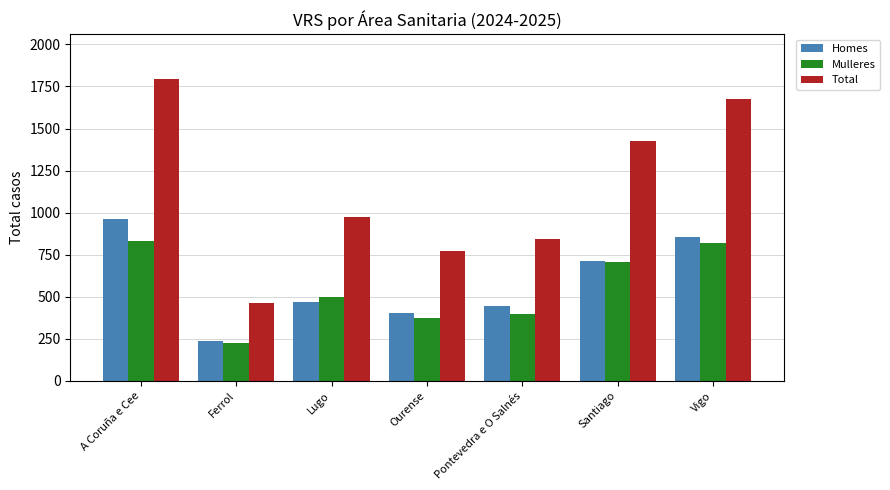

What is the label of the 5th bar from the left?

Pontevedra e O Salnés